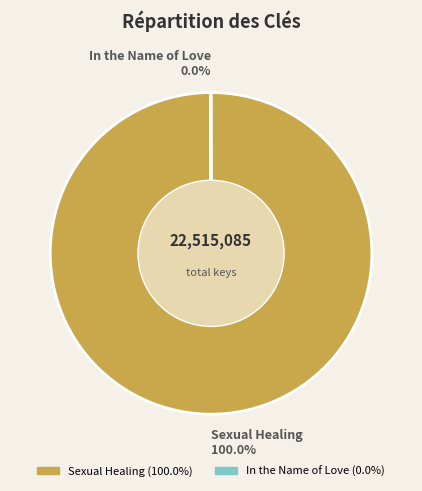

Which slice is the largest?

Sexual Healing